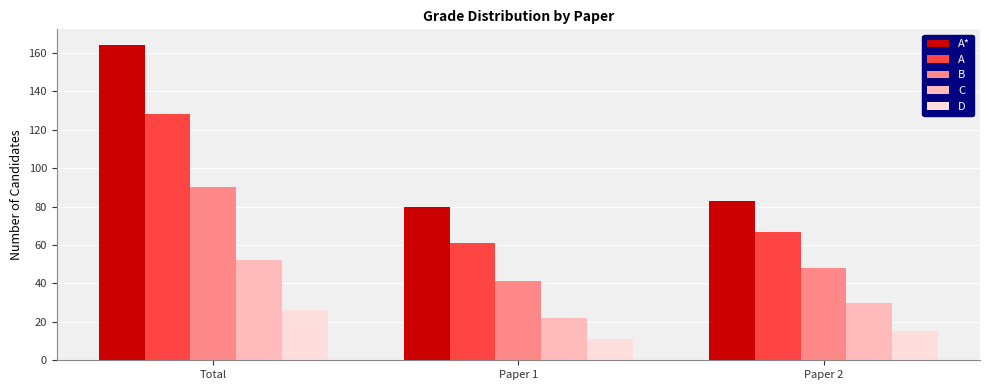

The value of A* at Total is 70. True or false?

False